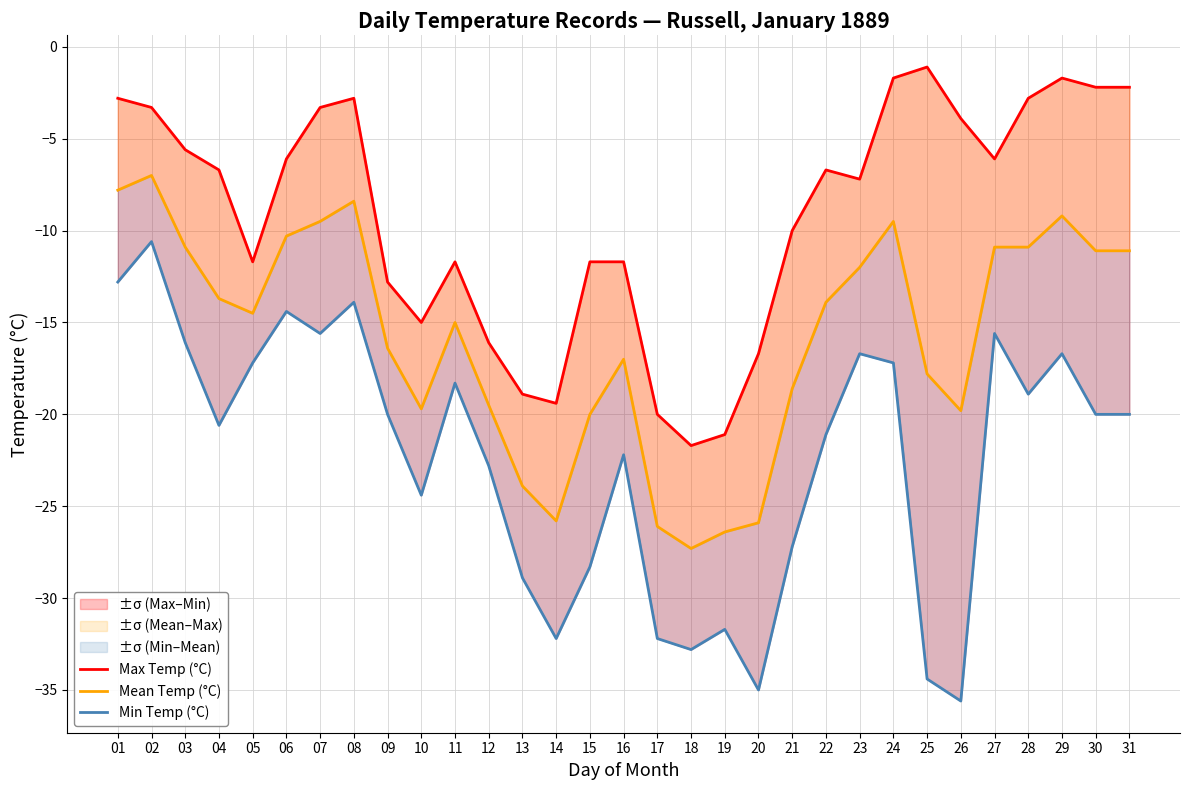

At how many categories does at least one series exceed -15?

23